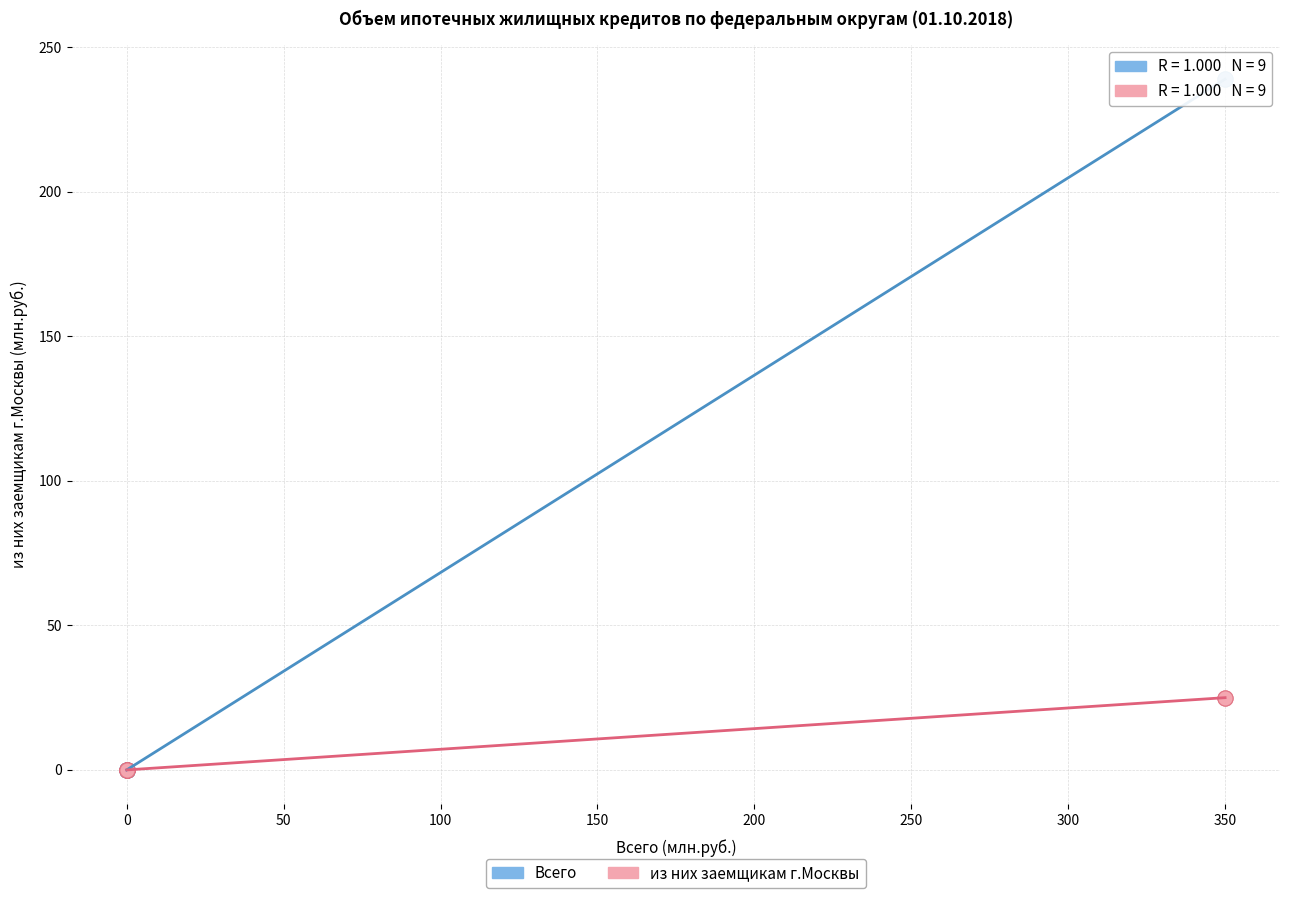

Which series reaches the maximum Y coordinate?

Всего